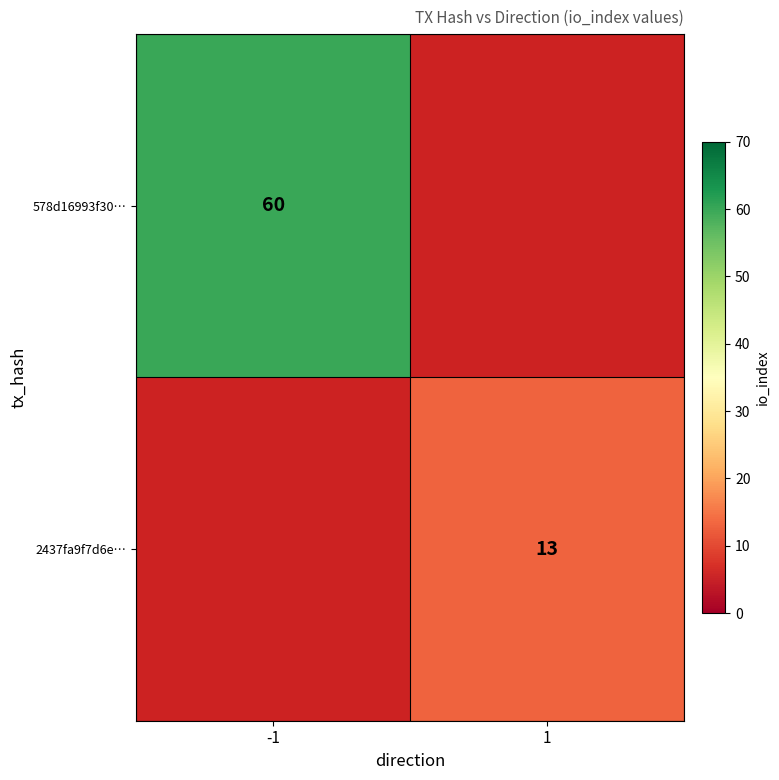

At how many categories does at least one series exceed 24?

1